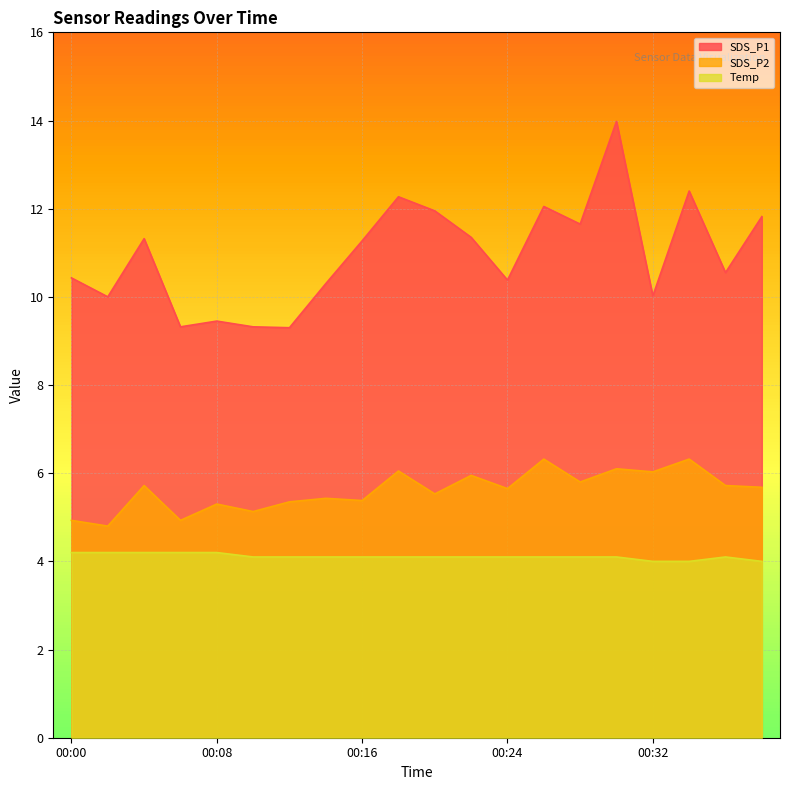

What is the total value across all series at 00:38?

21.5